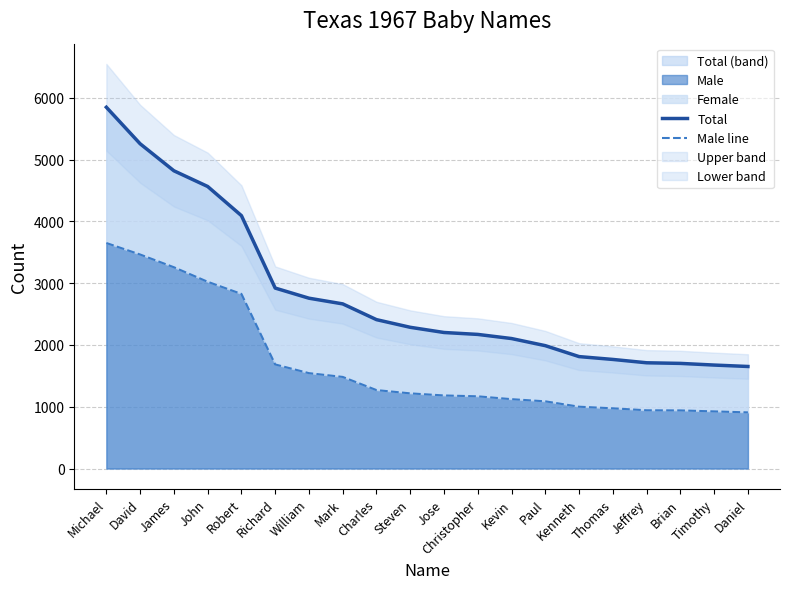

At how many categories does at least one series exceed 2469?

8